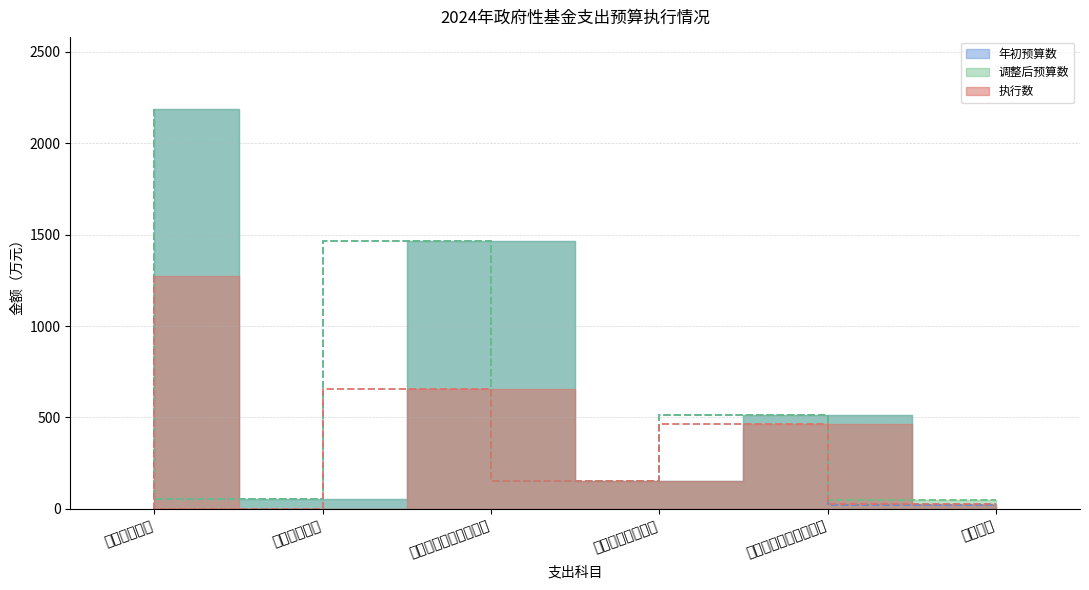

What is the spread (max minus min) of values at 其他支出?

28.1